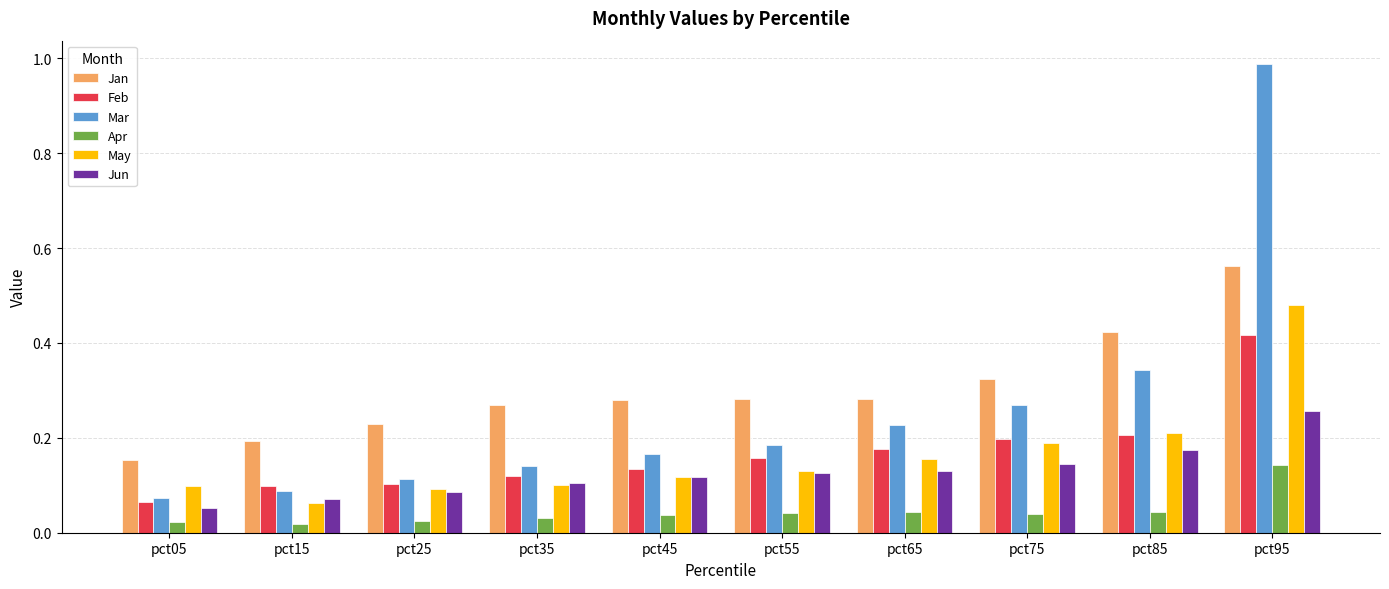

At pct65, list the series in order from largest to smallest.

Jan, Mar, Feb, May, Jun, Apr